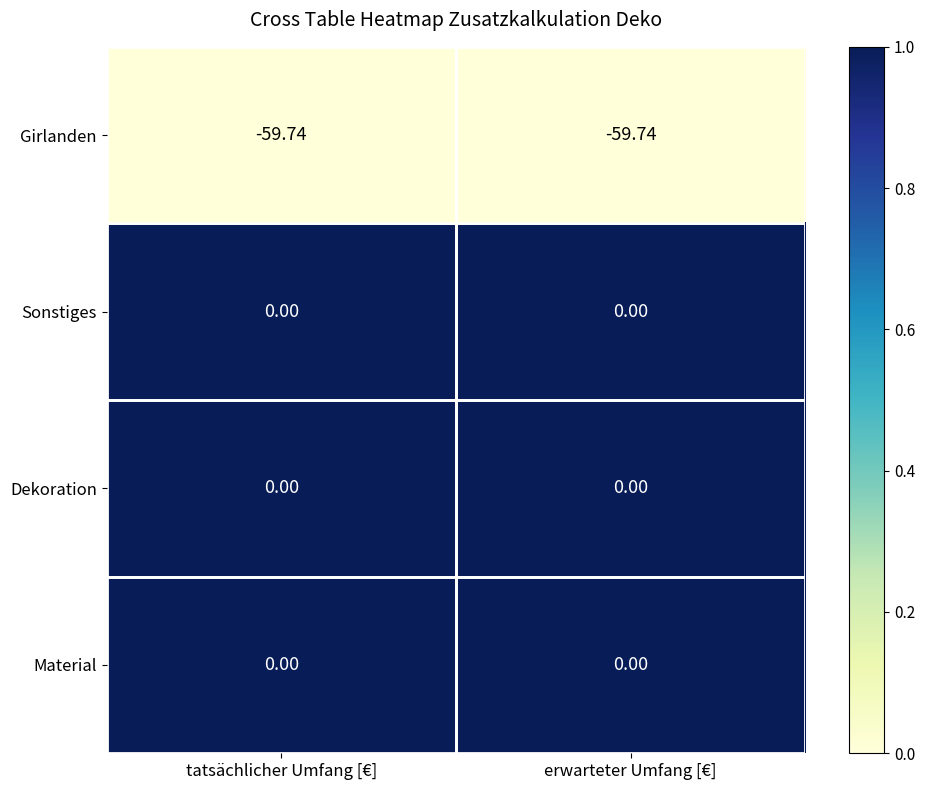

Is the value of Girlanden at erwarteter Umfang [€] greater than the value of Dekoration at erwarteter Umfang [€]?

No